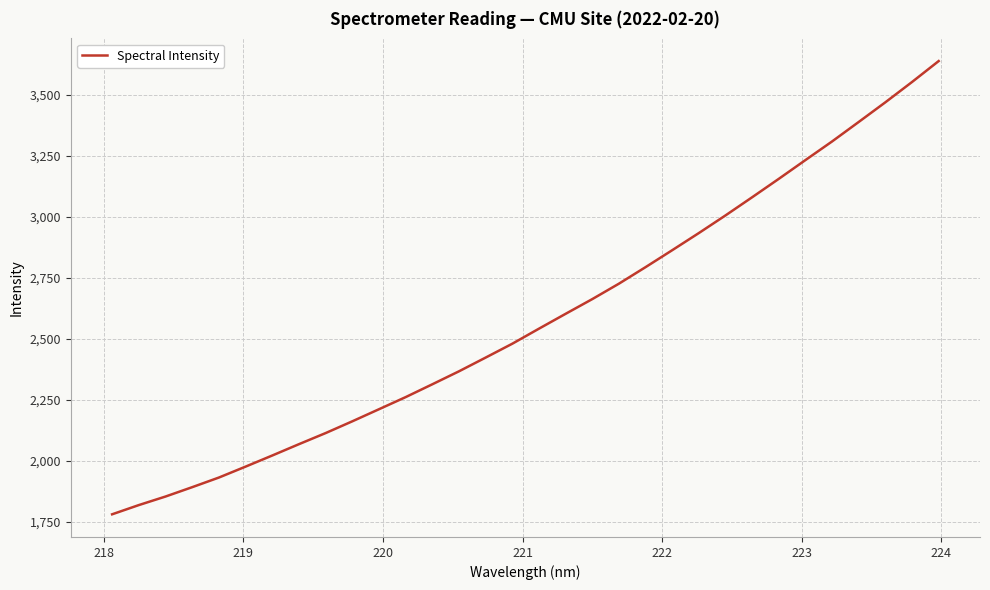

What is the difference between the maximum and minimum values?

1857.7